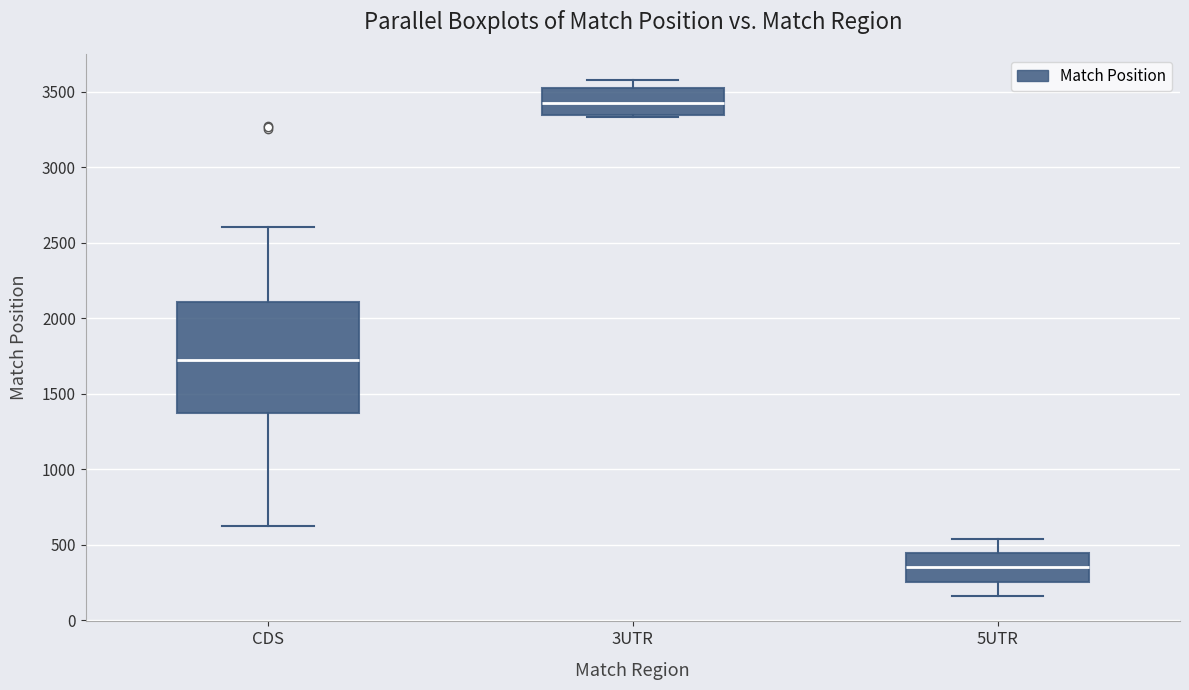

Reading left to right, transcribe this box plot: for each box, give where its median line is, the range the box spans, and where its two whiskers end, as read against the y-axis. The values are not printed on the chart, so give them approximately, as read against the axis.

CDS: median 1700, box 1400 to 2100, whiskers 650 to 2600
3UTR: median 3450, box 3350 to 3500, whiskers 3350 to 3600
5UTR: median 350, box 250 to 450, whiskers 150 to 550